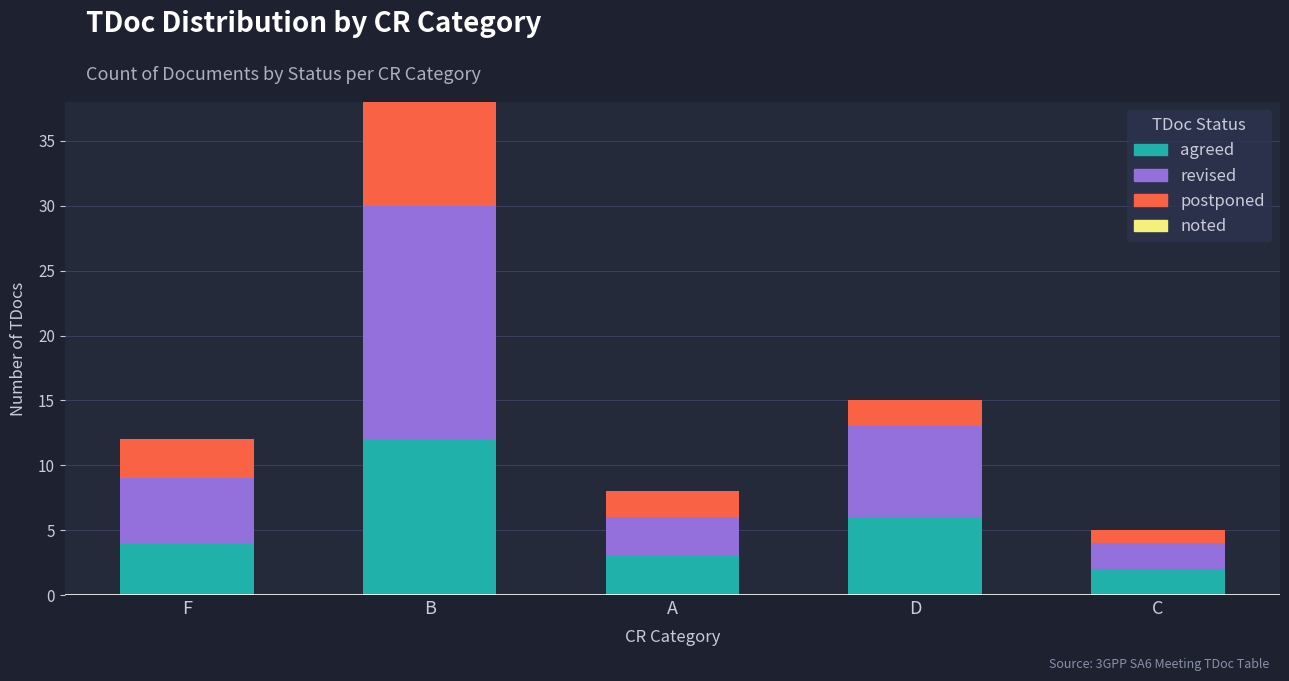

What is the sum of all agreed values?

27